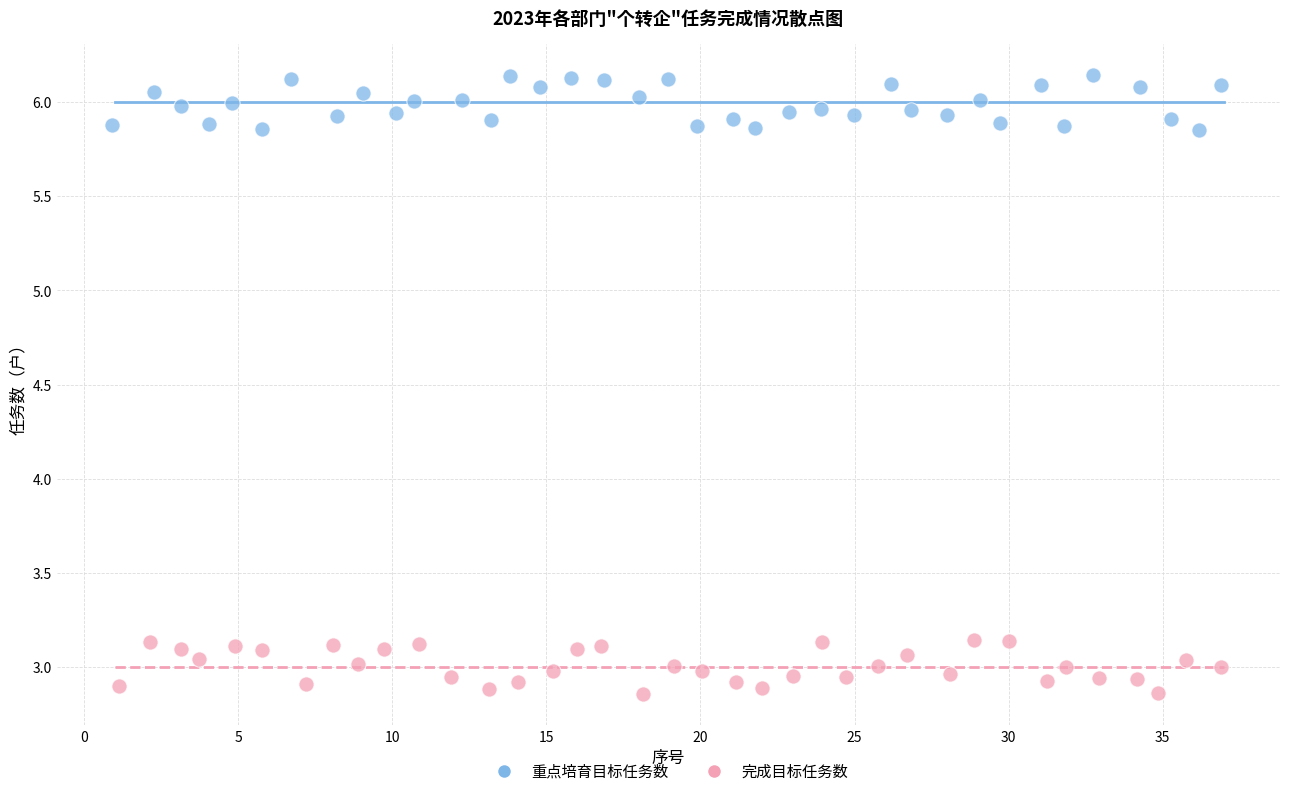

Which series reaches the maximum Y coordinate?

重点培育目标任务数